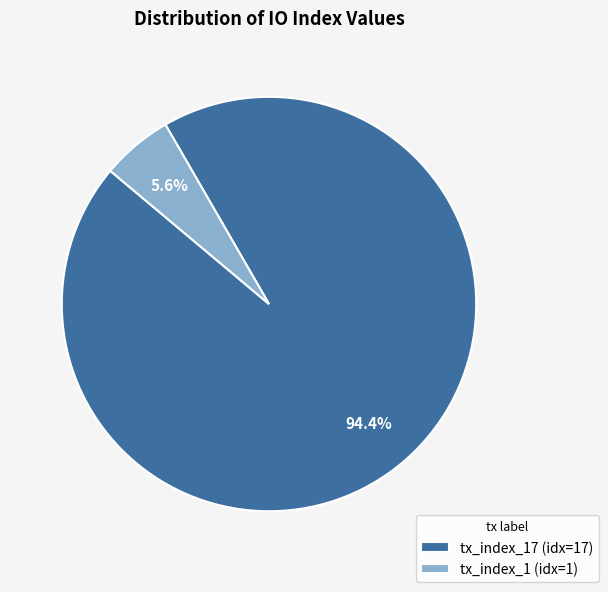

To the nearest percent, what is the average slice percentage?

50%